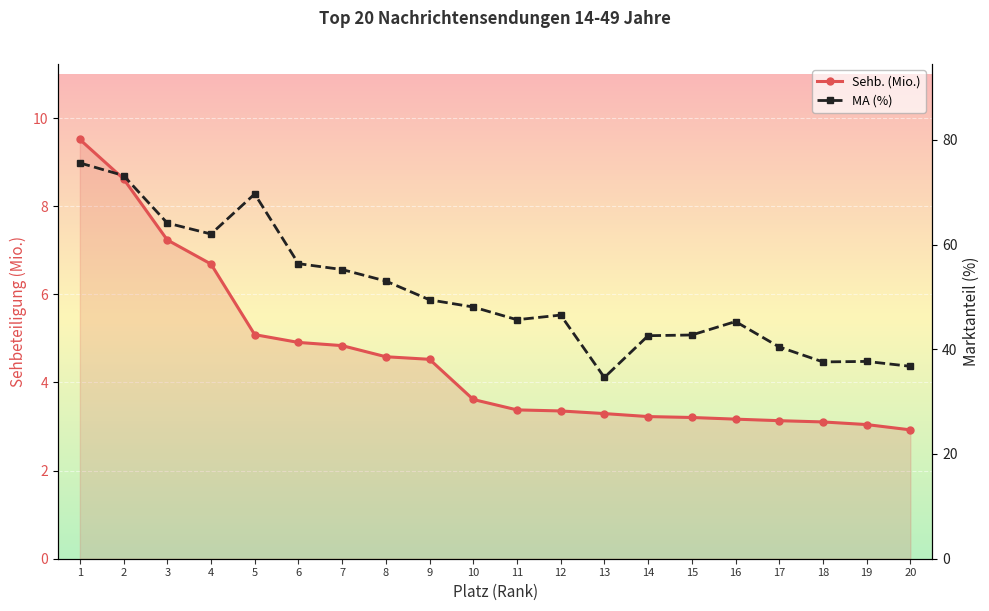

What is the difference between the highest and lowest values at 16?

42.1